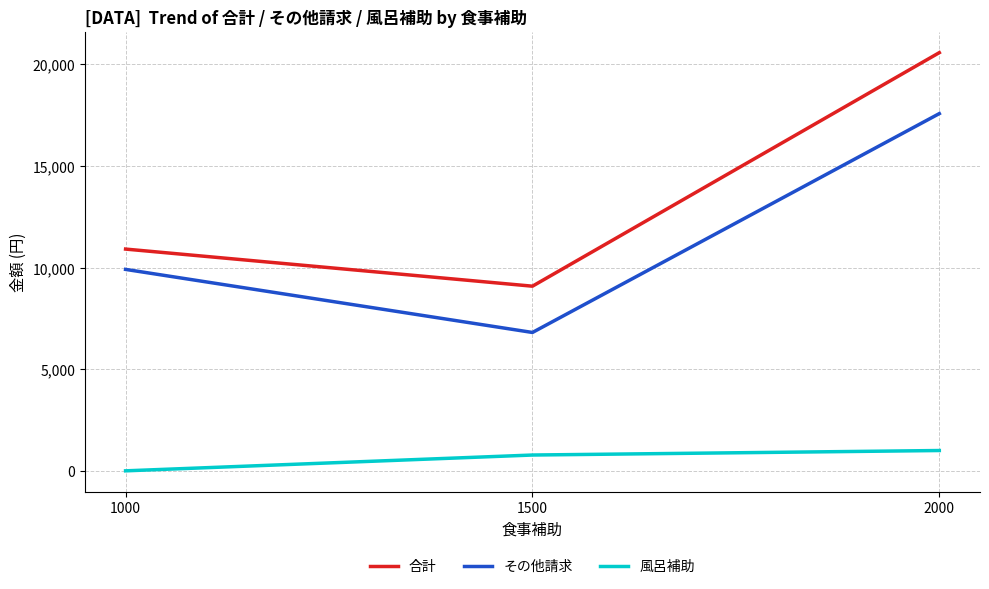

What are all the series names shown in the legend?

合計, その他請求, 風呂補助